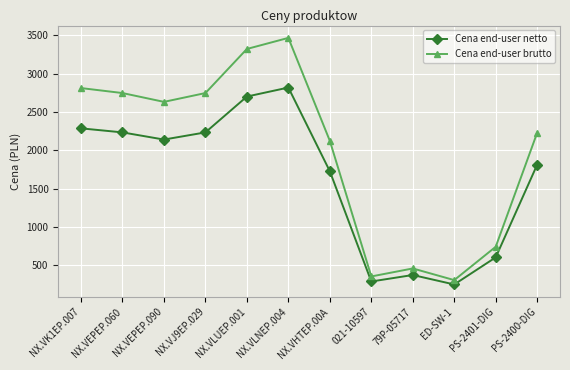

Where is Cena end-user brutto nearest to the value 1886?

NX.VHTEP.00A